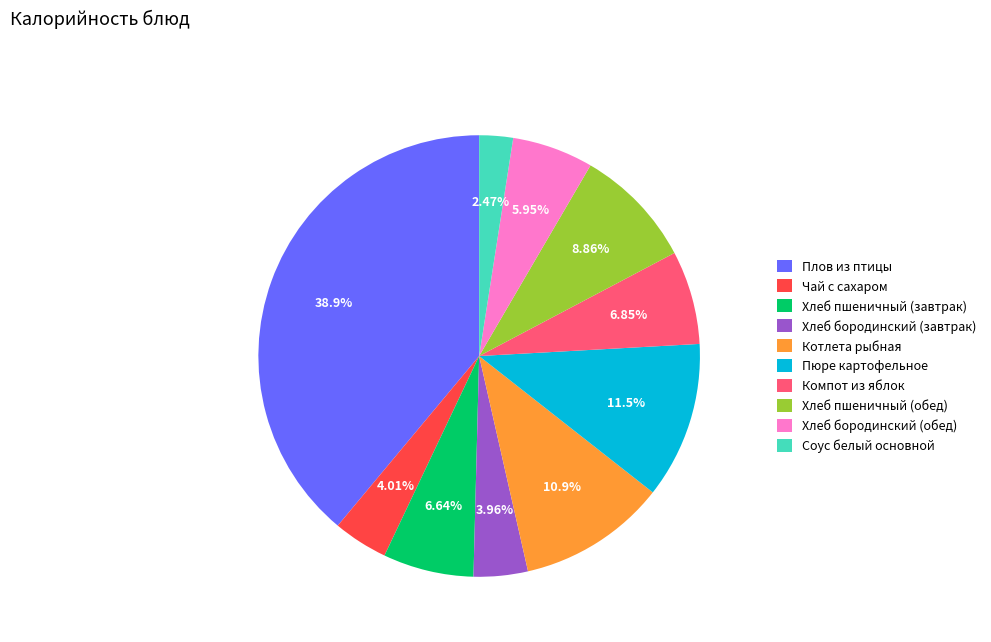

What is the total percentage of Хлеб бородинский (завтрак) and Соус белый основной?

6.4%